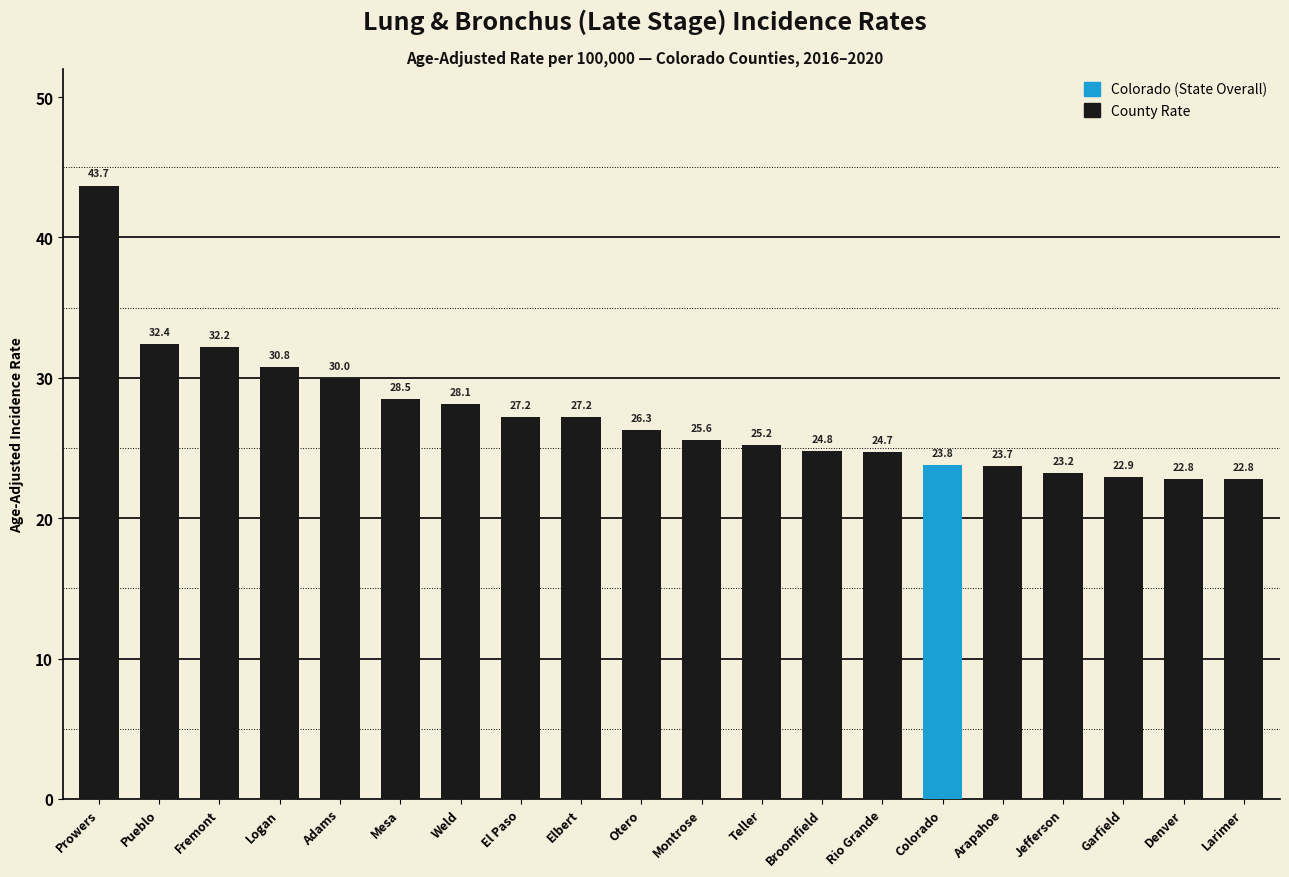

True or false: the data shows 32.4 at Pueblo.

True